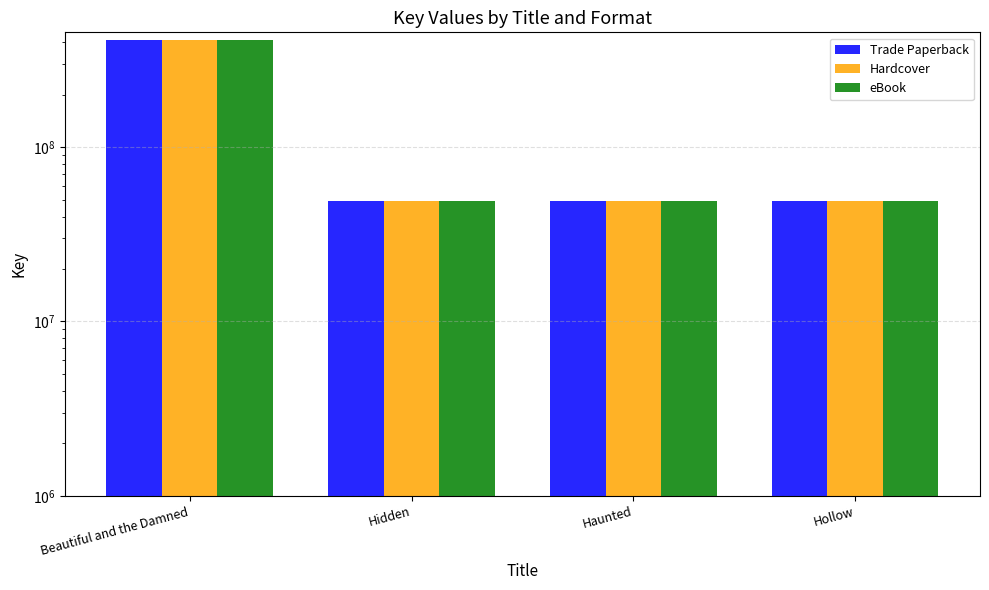

Reading left to right, what are all the values shown in this chart?

Trade Paperback: Beautiful and the Damned=409863404	Hidden=49234296	Haunted=49233168	Hollow=49231576
Hardcover: Beautiful and the Damned=409863404	Hidden=49234296	Haunted=49233168	Hollow=49231576
eBook: Beautiful and the Damned=409863404	Hidden=49234296	Haunted=49233168	Hollow=49231576